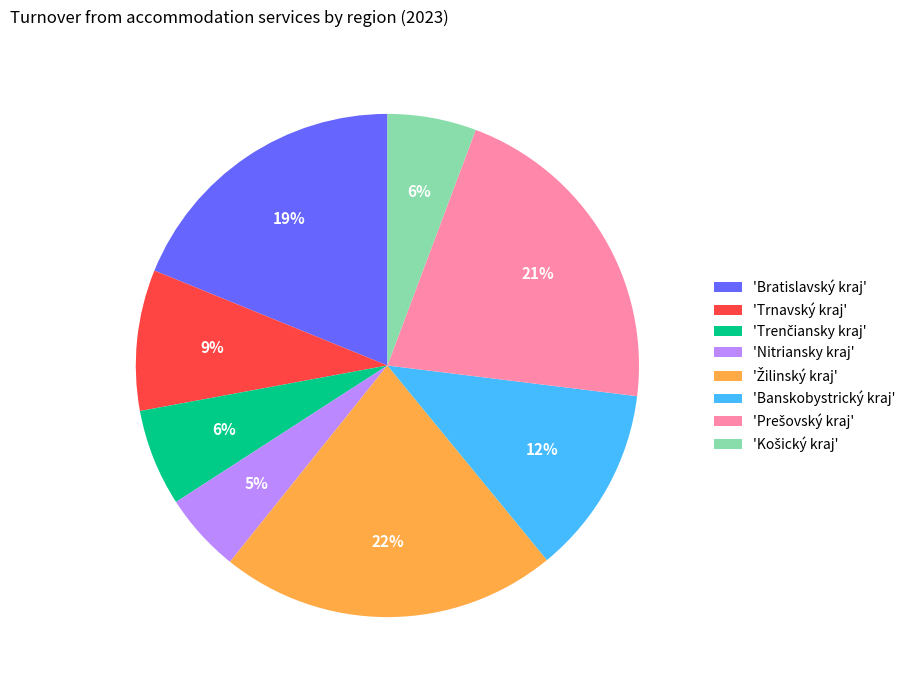

To the nearest percent, what is the average slice percentage?

12%